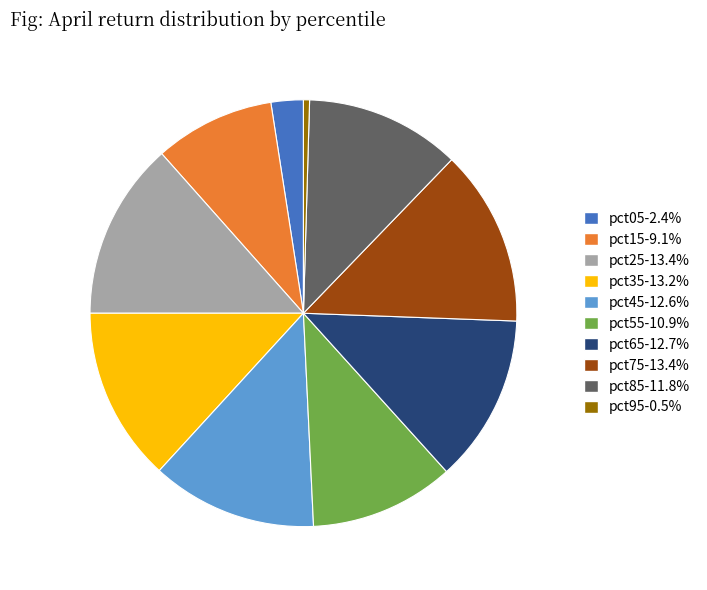

Count the number of slices in the pie.

10